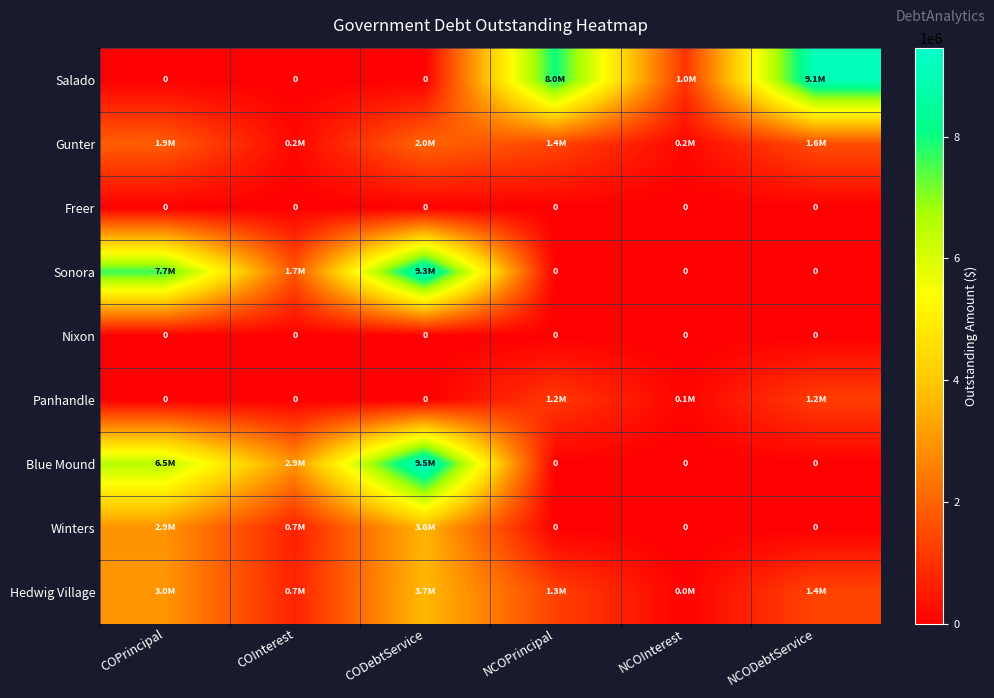

List the labels in order of Gunter value, smallest first.

COInterest, NCOInterest, NCOPrincipal, NCODebtService, COPrincipal, CODebtService